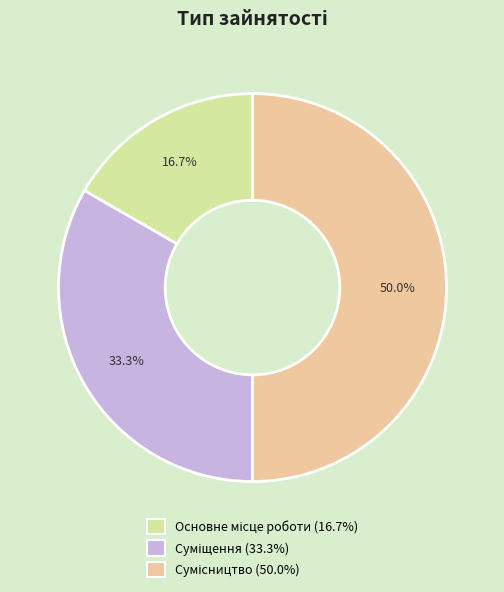

Combined, do Сумісництво and Основне місце роботи account for over 50%?

Yes